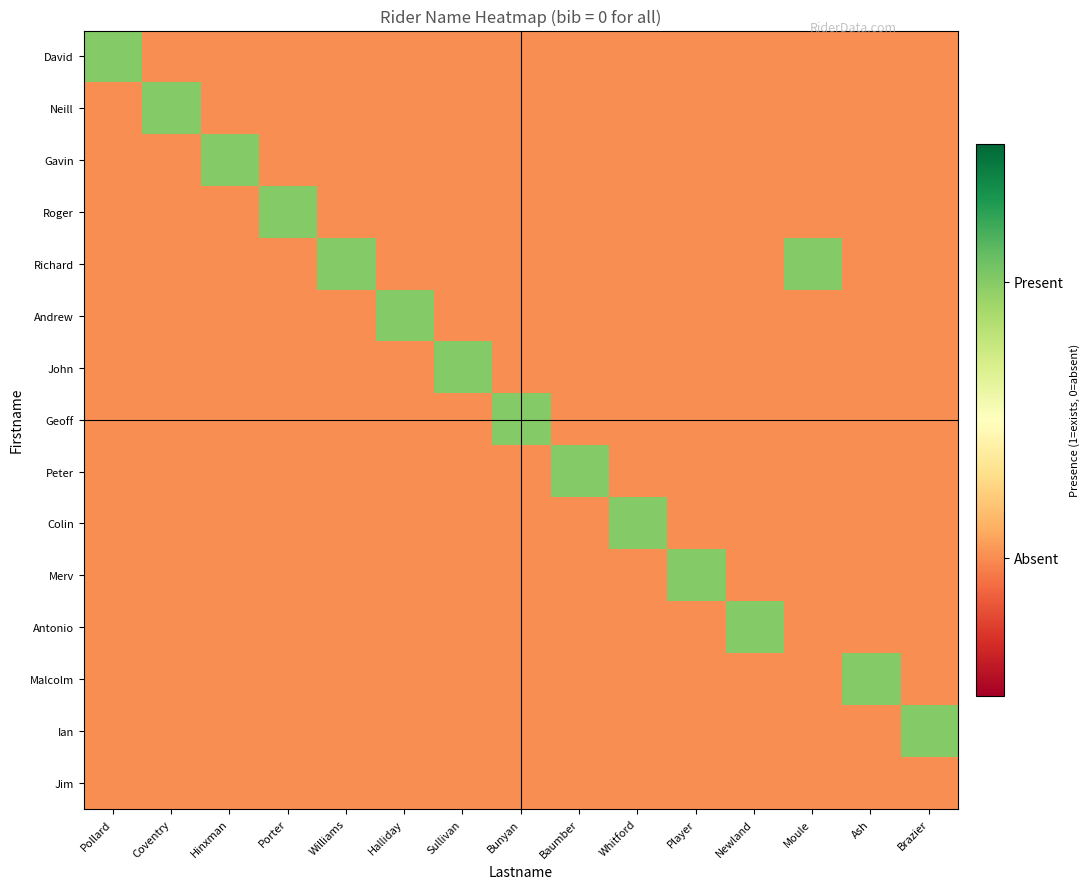

How many series are shown in this chart?

15